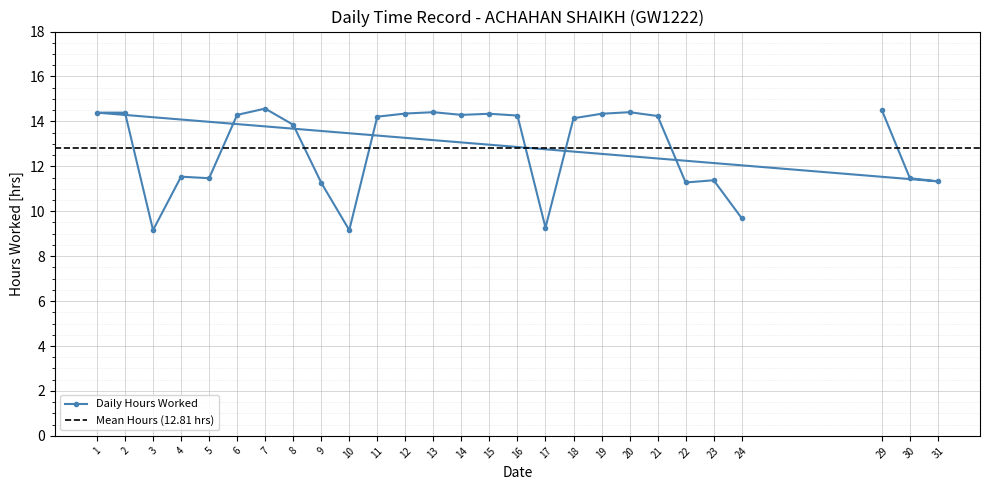

What is the smallest value displayed?

9.2